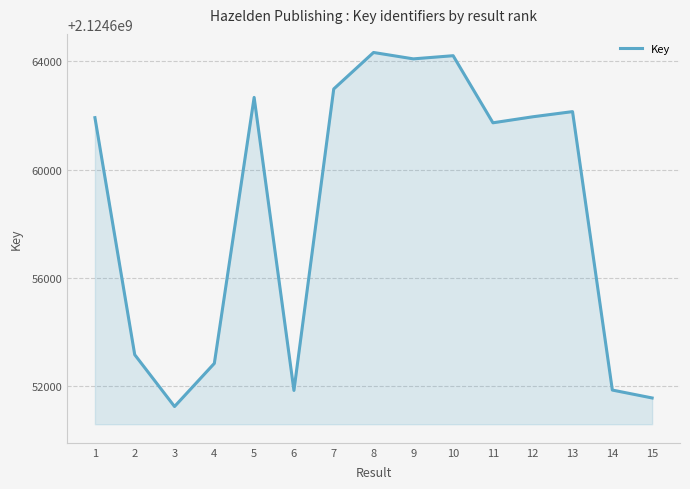

What is the difference between the maximum and minimum values?

13080